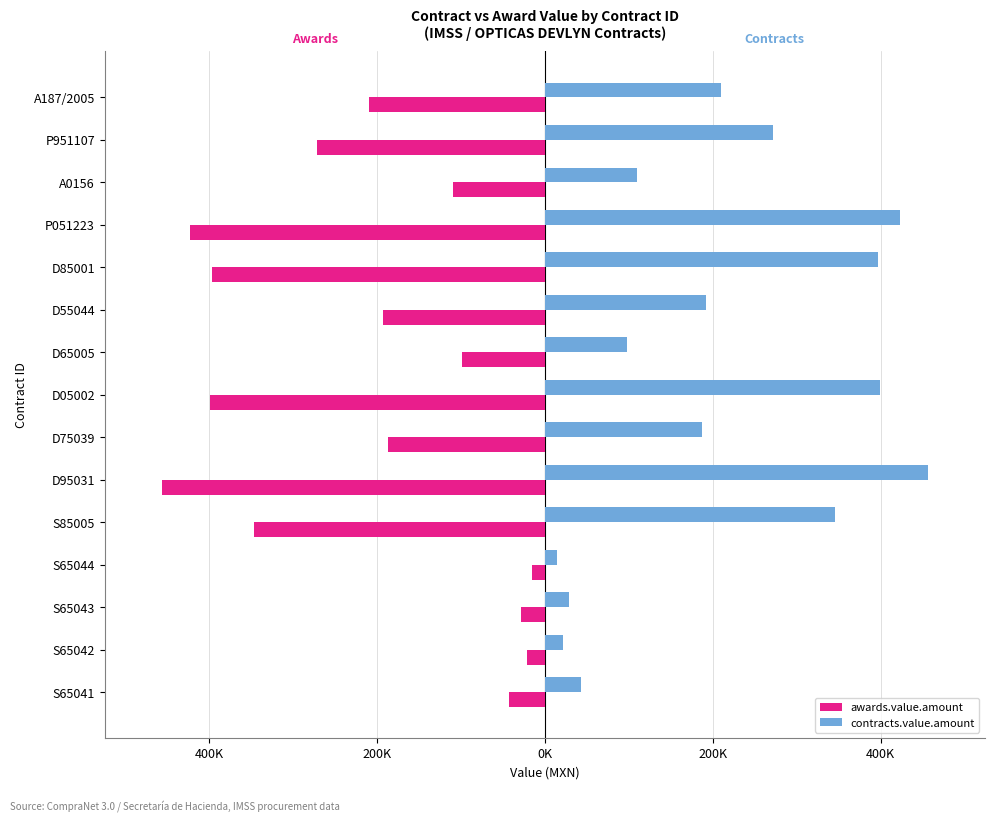

What is the average value of the awards.value.amount series?

-213010.8